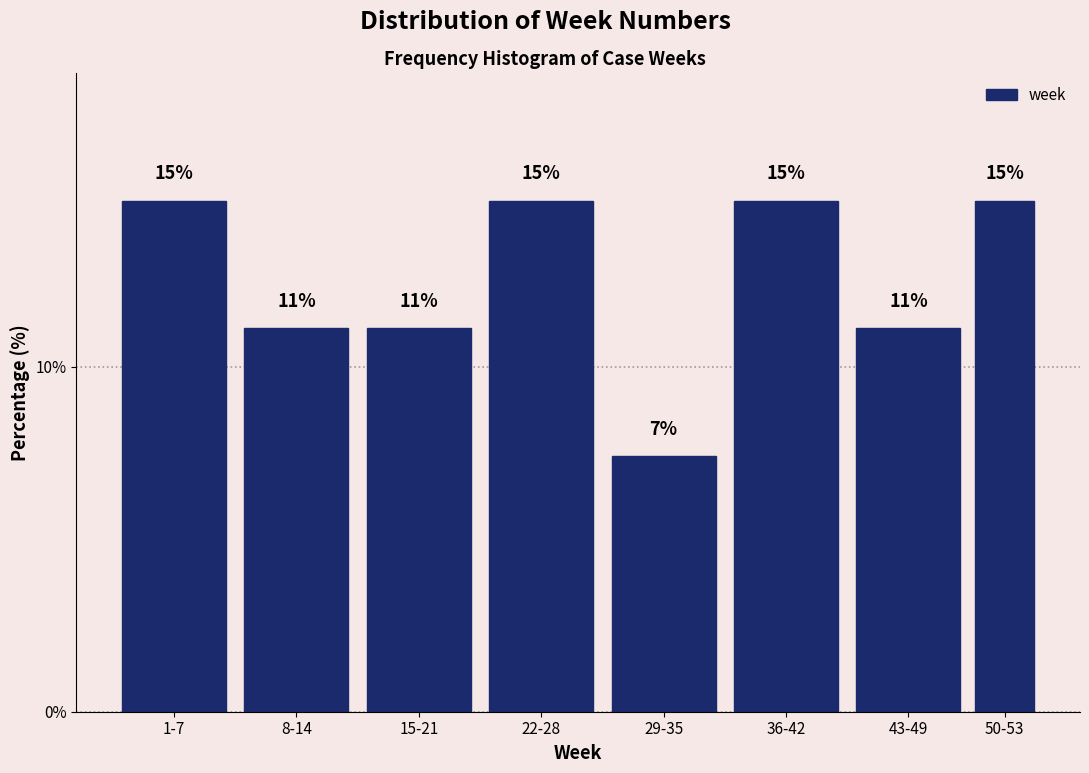

Are the bars horizontal?

No